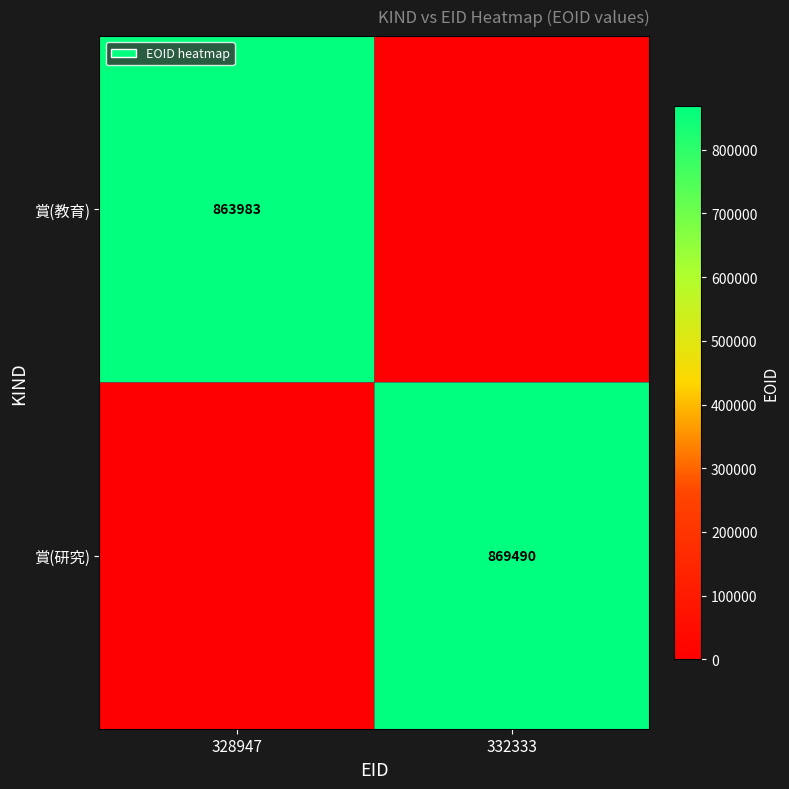

What is the greatest value displayed?

869490